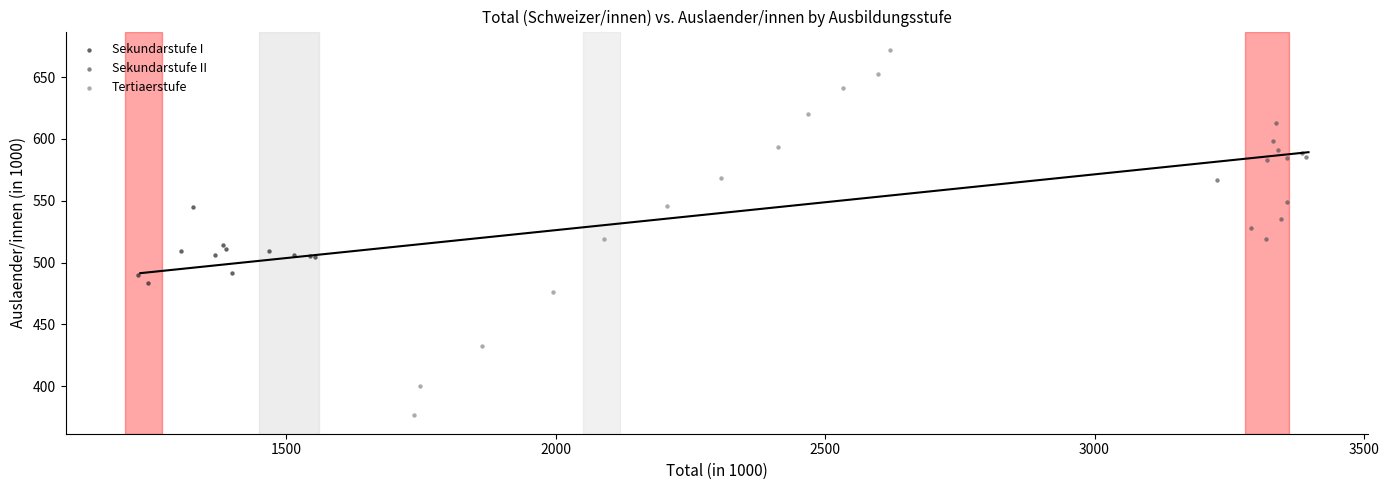

Which series reaches the minimum Y coordinate?

Tertiaerstufe